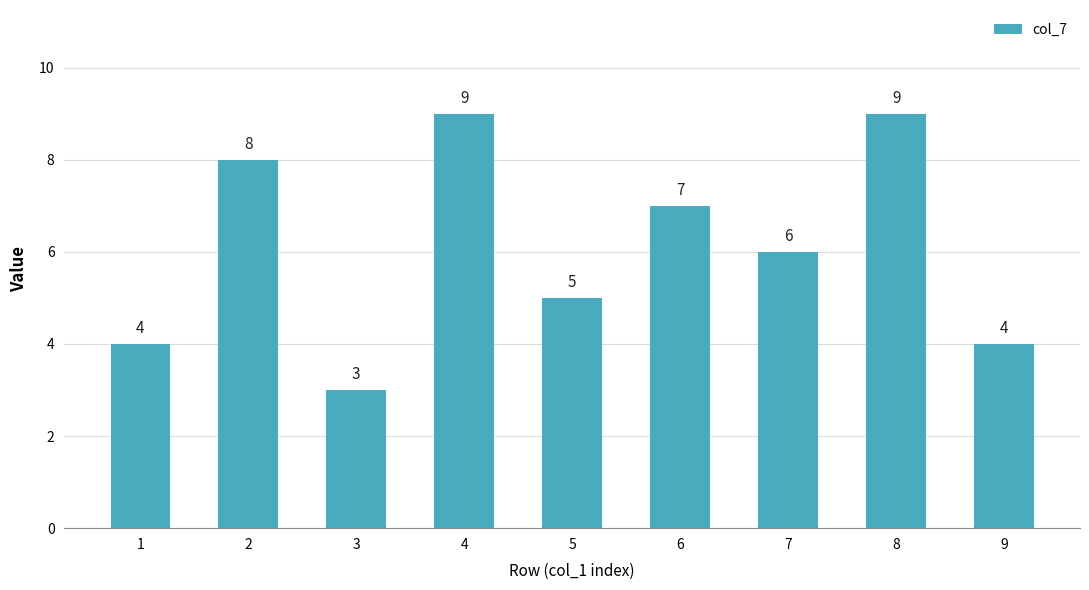

What is the difference between the maximum and minimum values?

6